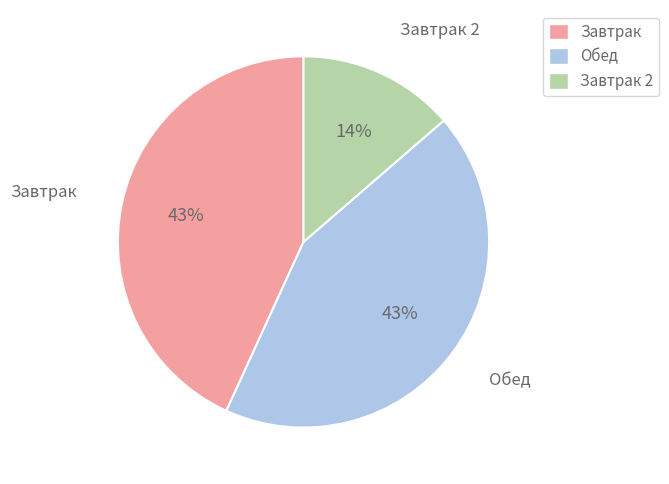

Which slice is the smallest?

Завтрак 2